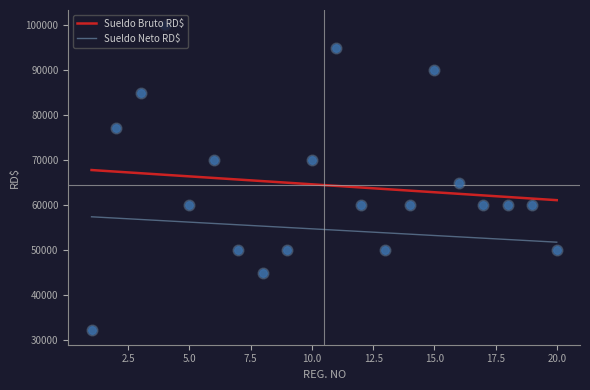

Which series contains the highest Y value?

Sueldo Bruto RD$